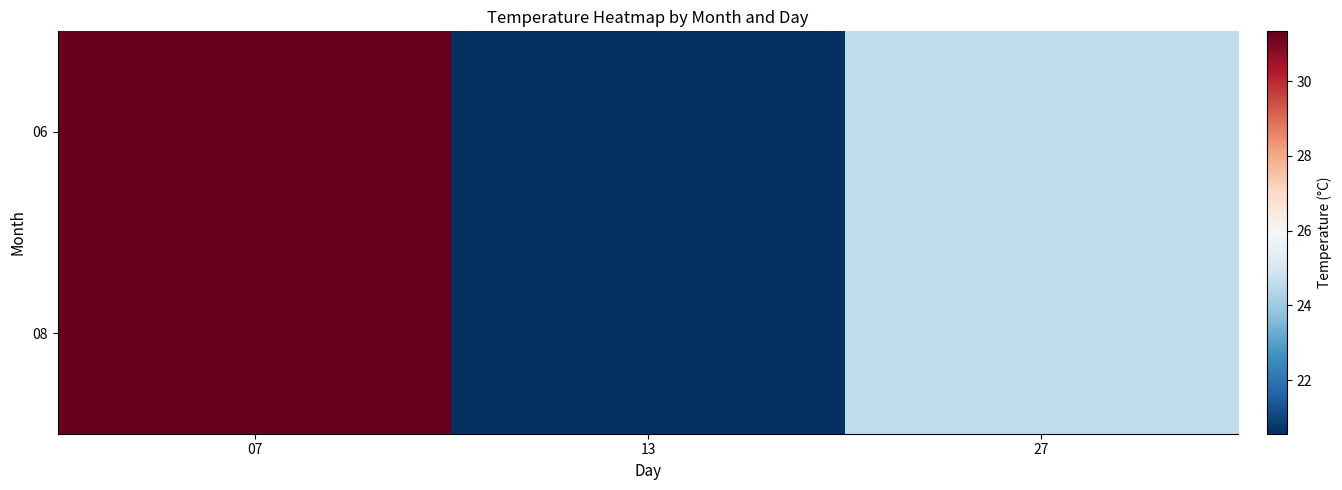

How many values in the 08 series are below 24?

1